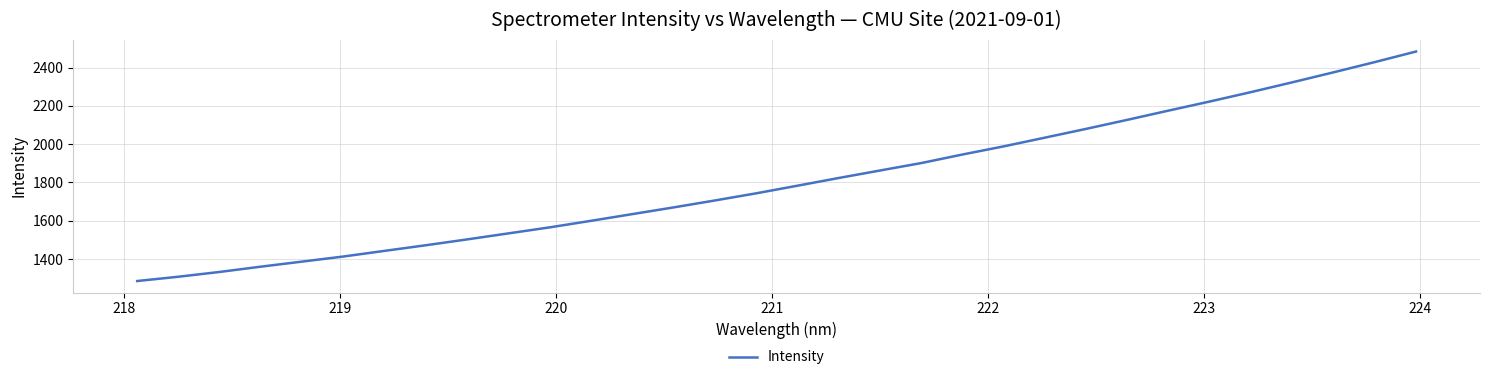

What is the difference between the maximum and minimum values?

1199.4